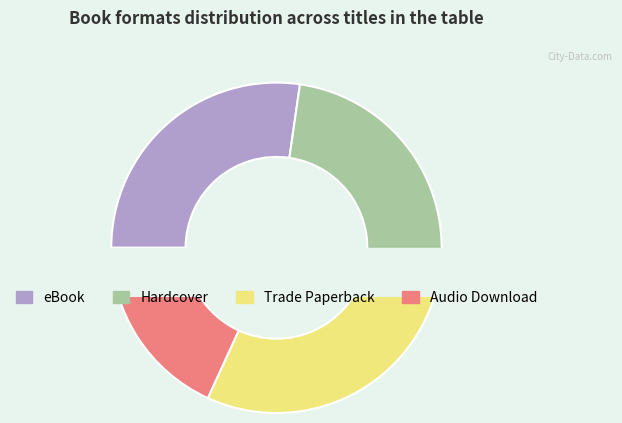

Does any single category account for the majority?

No